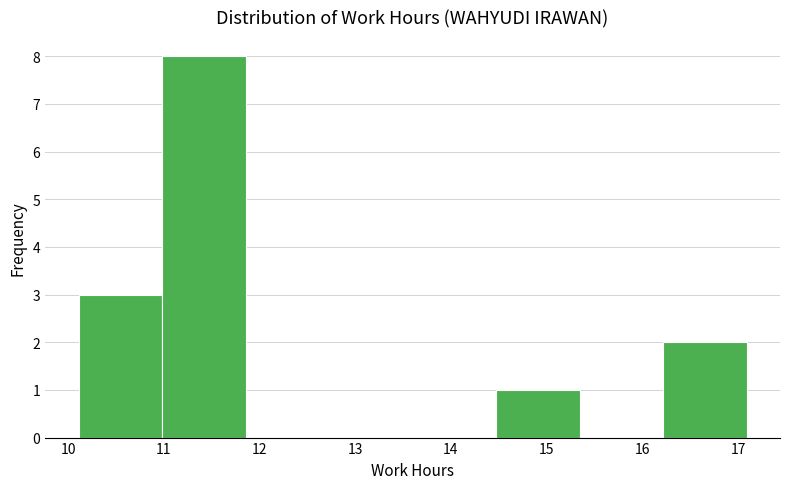

Reading left to right, transcribe this chart: for each bar, give the range it covers on the x-axis and its height. Neither the bar edges nor the heights are printed on the chart, so give them approximately, as read against the axes.

10.1 to 11.0: 3
11.0 to 11.9: 8
11.9 to 12.7: 0
12.7 to 13.6: 0
13.6 to 14.5: 0
14.5 to 15.3: 1
15.3 to 16.2: 0
16.2 to 17.1: 2